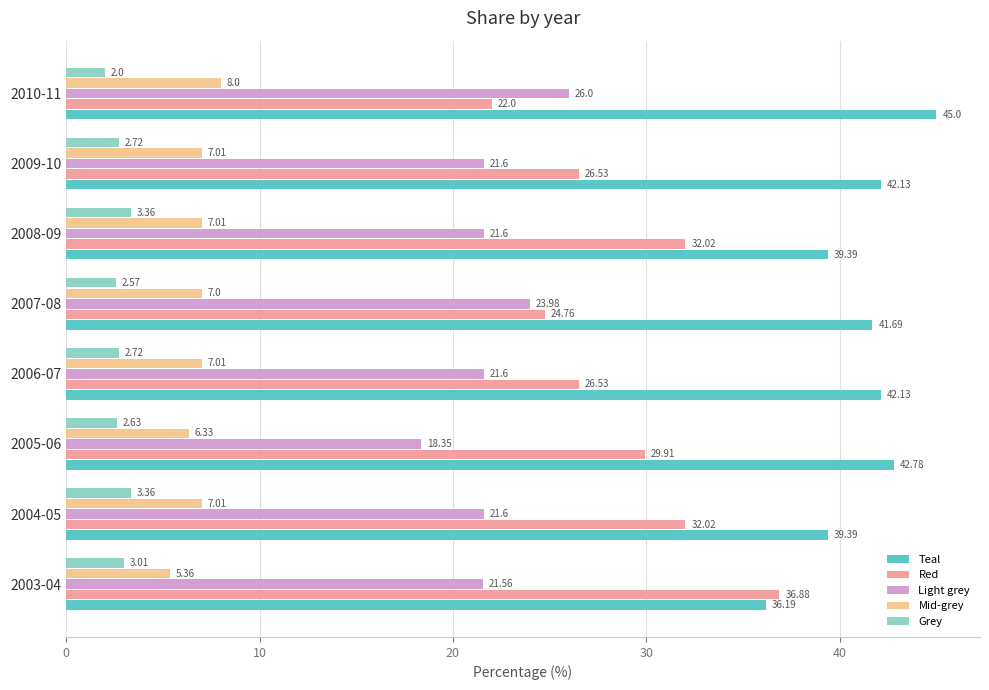

What is the lowest value of the Grey series?

2.0